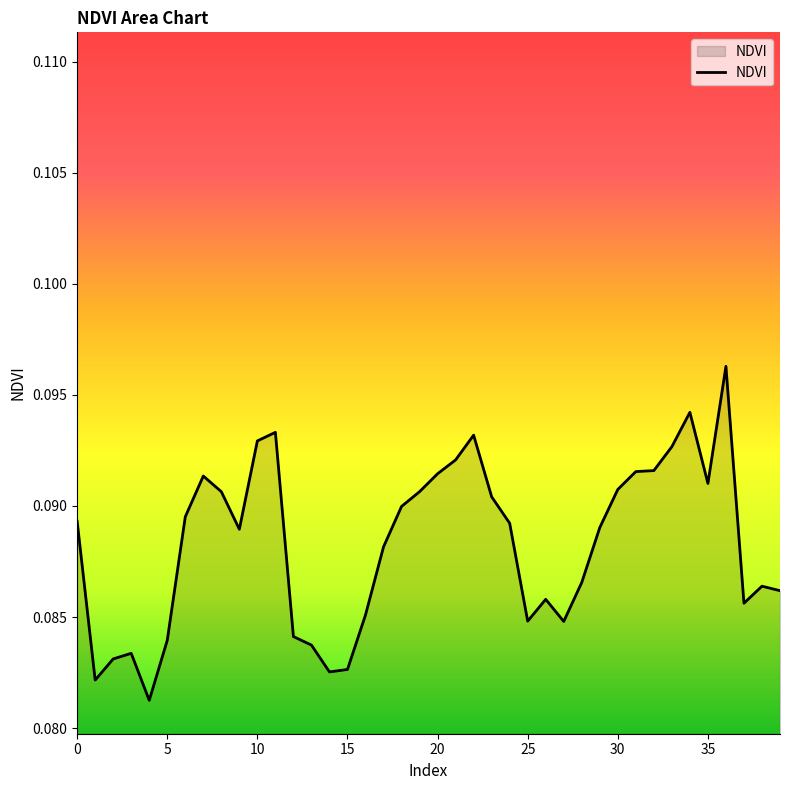

Which label corresponds to the largest value in the chart?

36